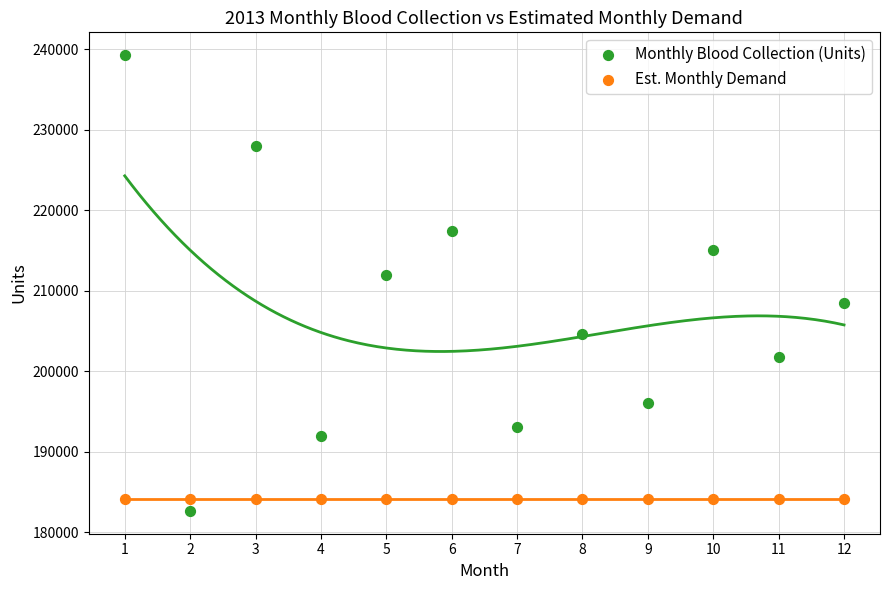

Which series contains the lowest Y value?

Monthly Blood Collection (Units)